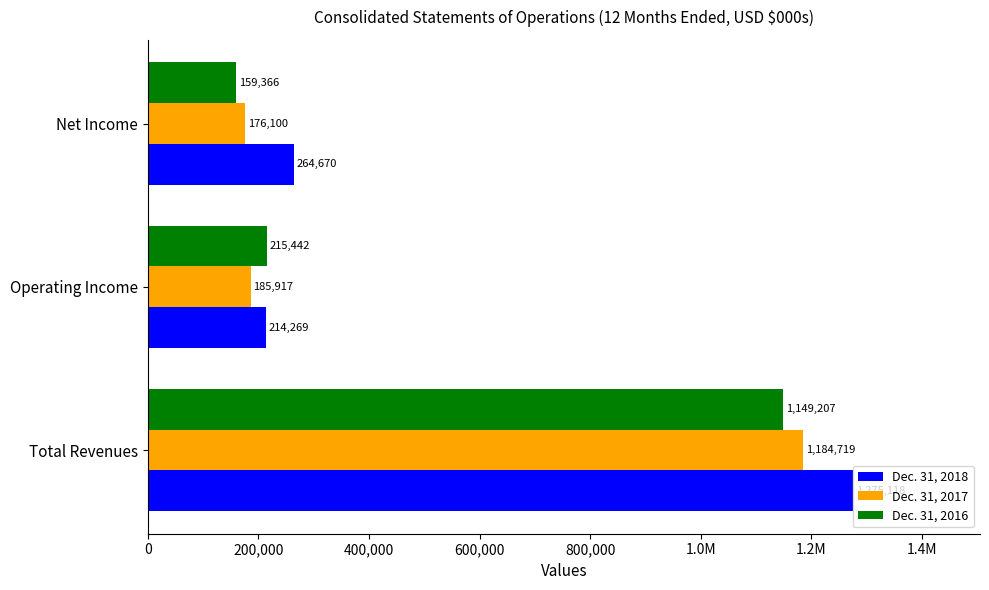

At how many categories does at least one series exceed 713610?

1